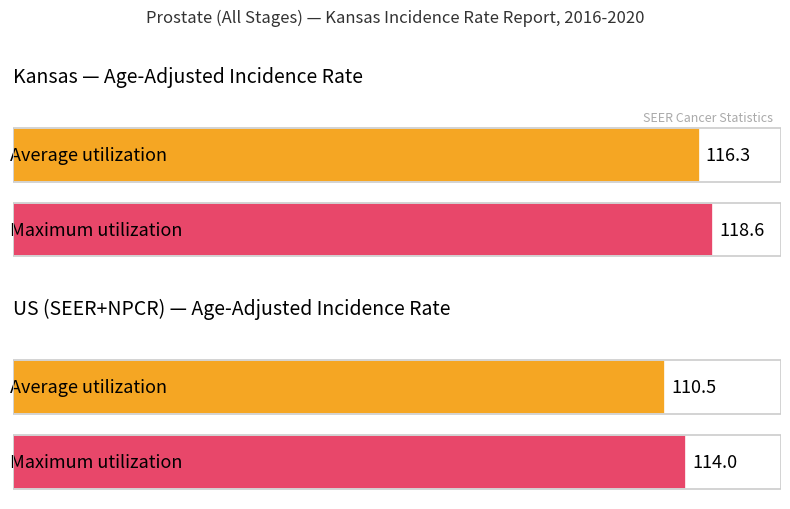

What position from the left is Kansas?

1